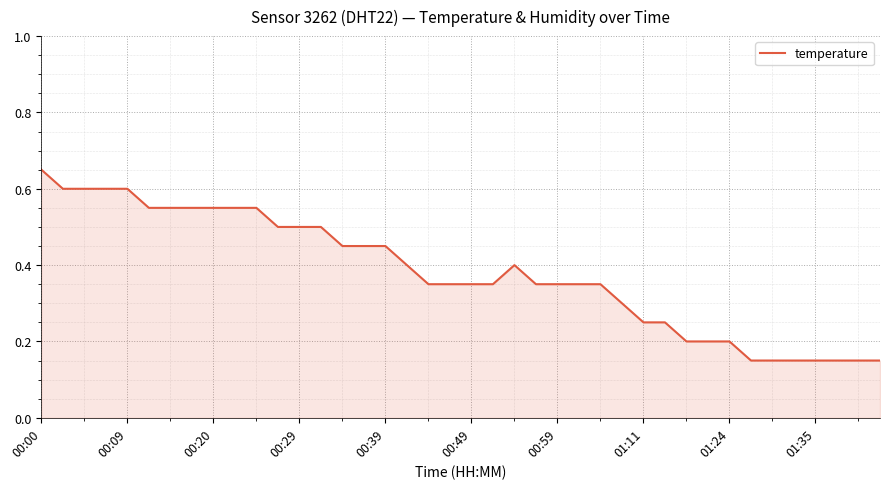

Does the chart have visible grid lines?

Yes